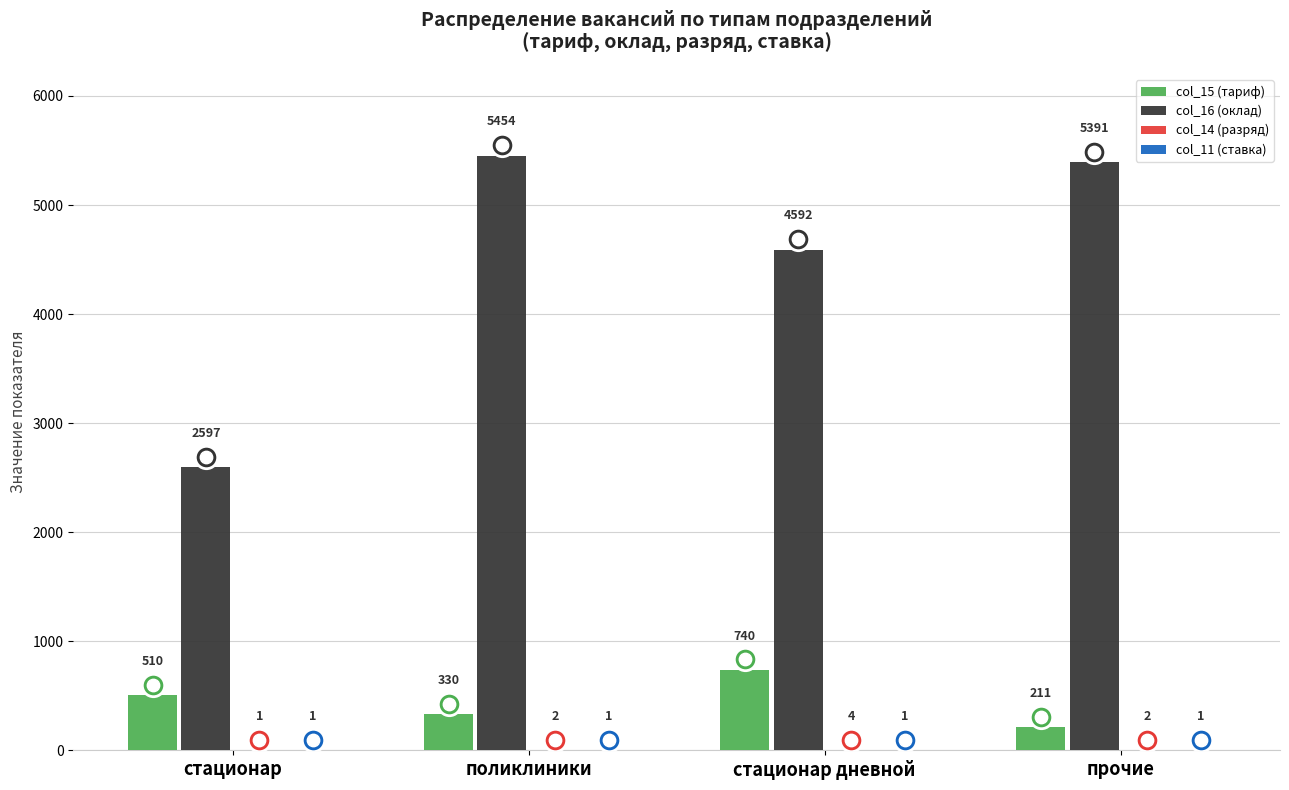

What is the total value across all series at стационар дневной?

5337